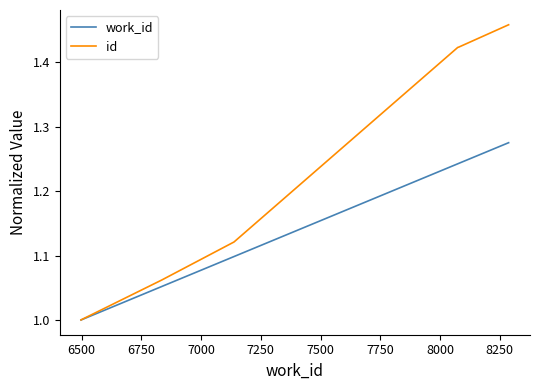

What is the minimum value shown in the chart?

1.0